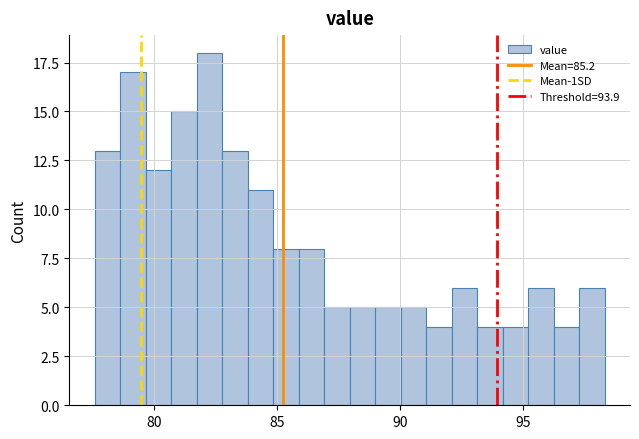

Read against the x-axis, roughly where is the centre of the tallest bar?

82.5